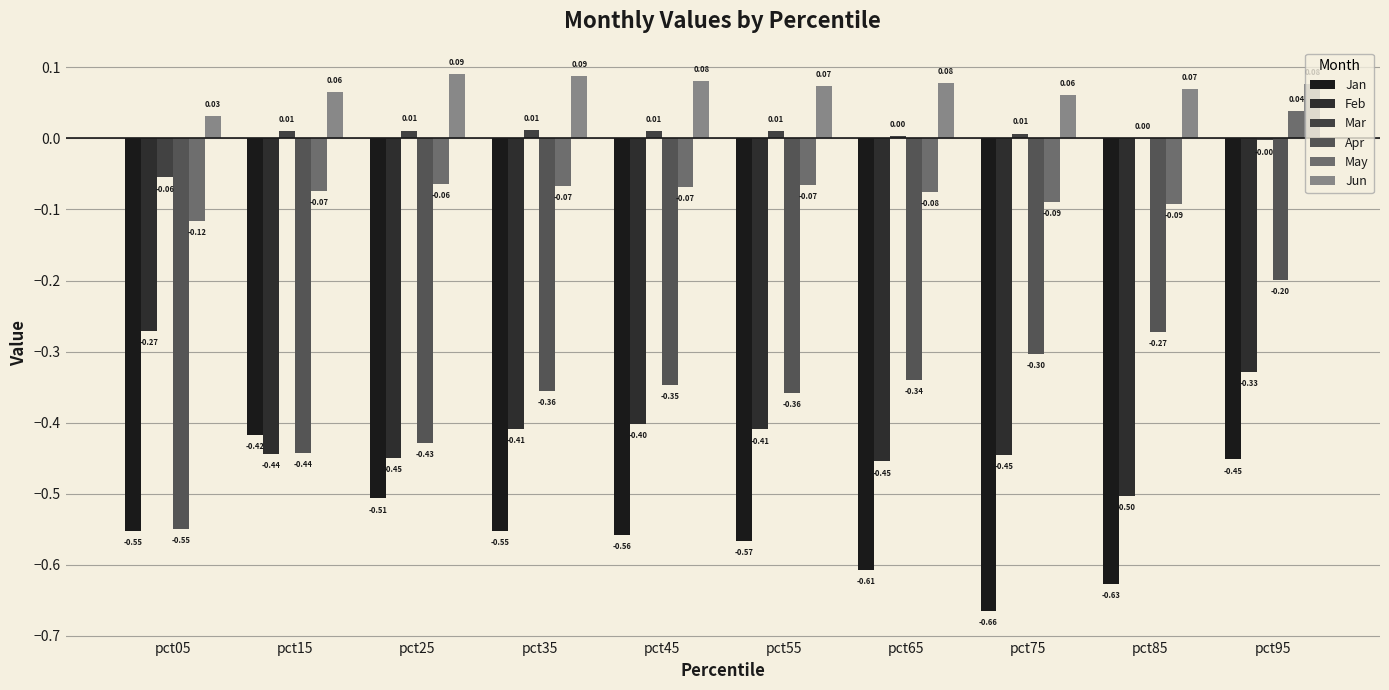

Between pct55 and pct85, which series saw the biggest shift?

Feb